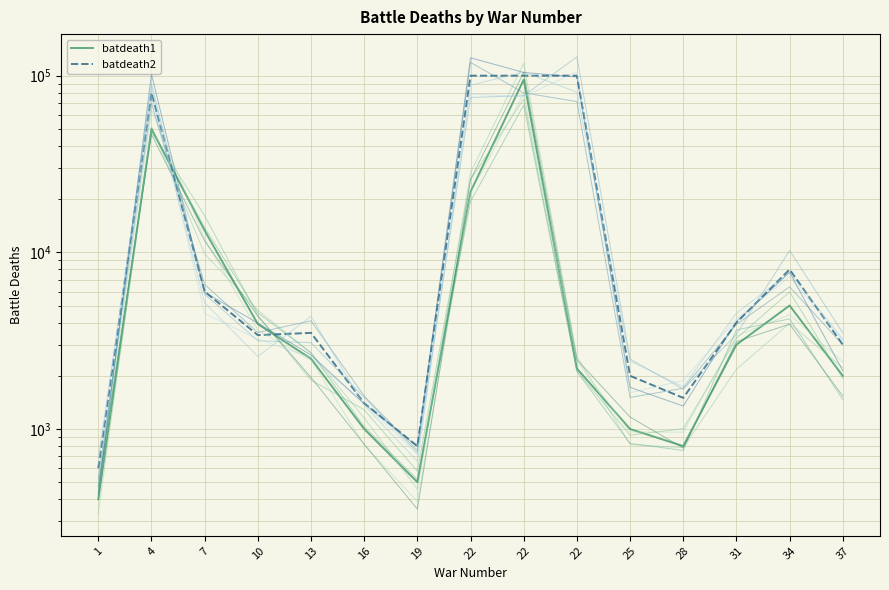

At which category is the sum across all series the highest?

22